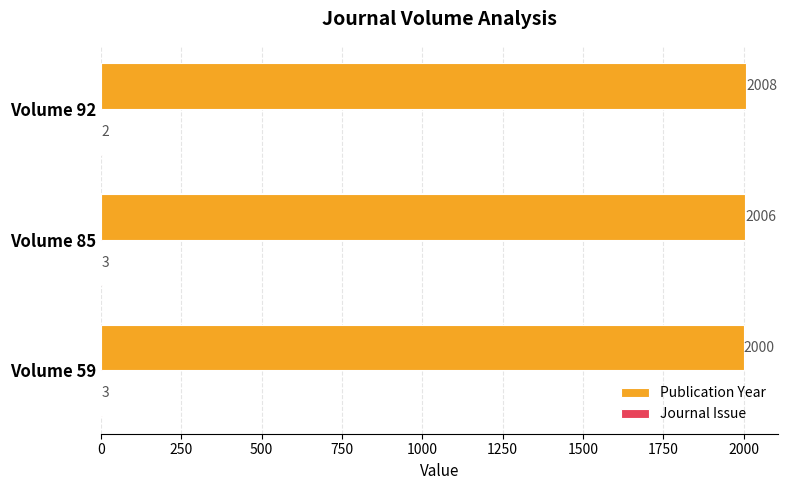

What is the sum of the Publication Year values at Volume 85 and Volume 92?

4014